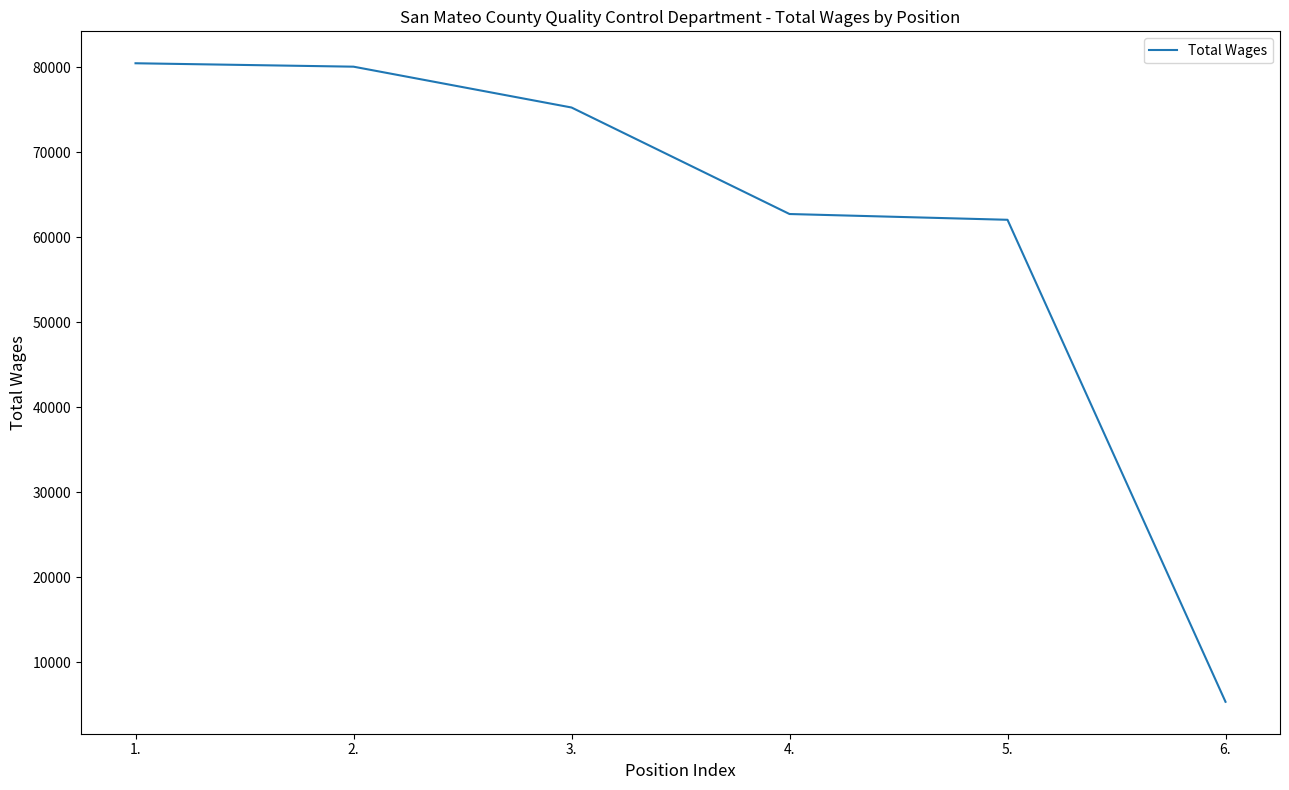

How many lines are shown in the chart?

1